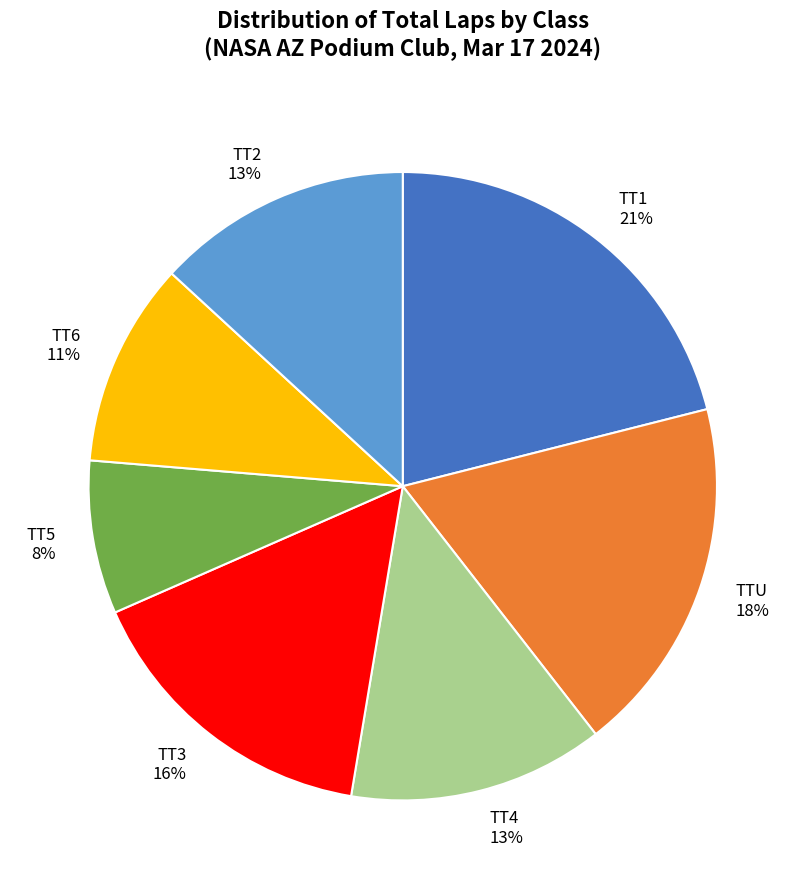

Does any single category account for the majority?

No